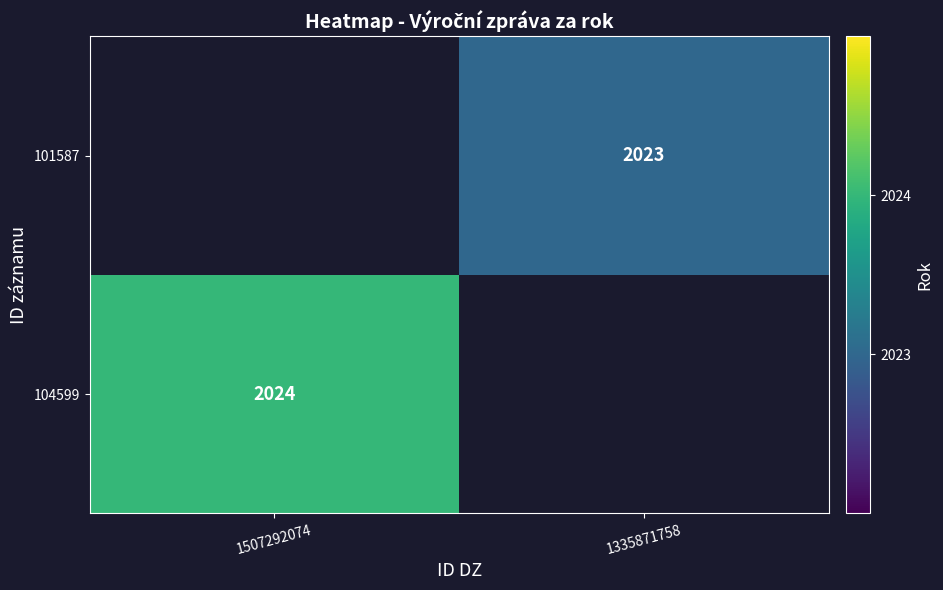

Which has a higher value, 1335871758 or 1507292074?

1507292074